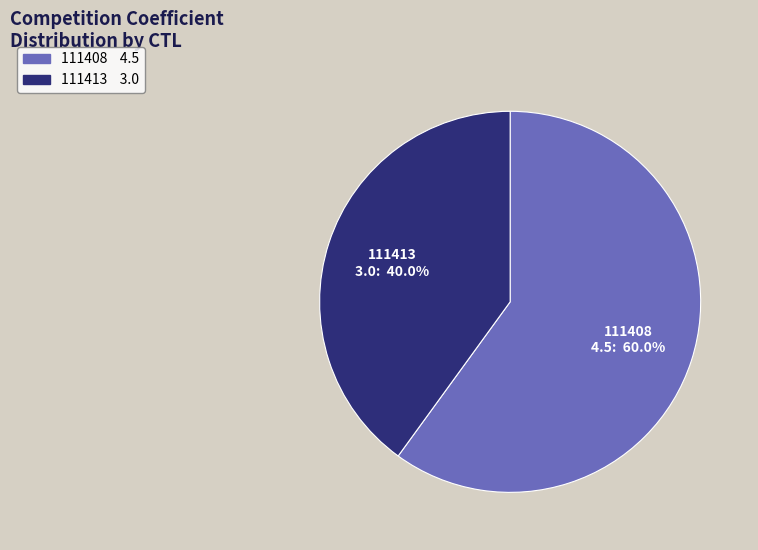

What percentage do 111413 and 111408 together represent?

100.0%